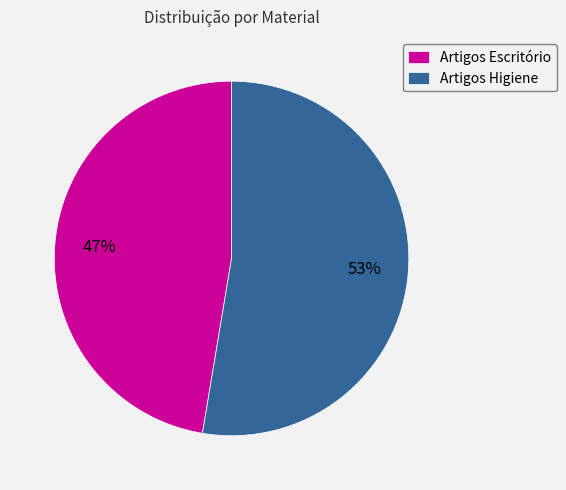

Which category accounts for the majority?

Artigos Higiene